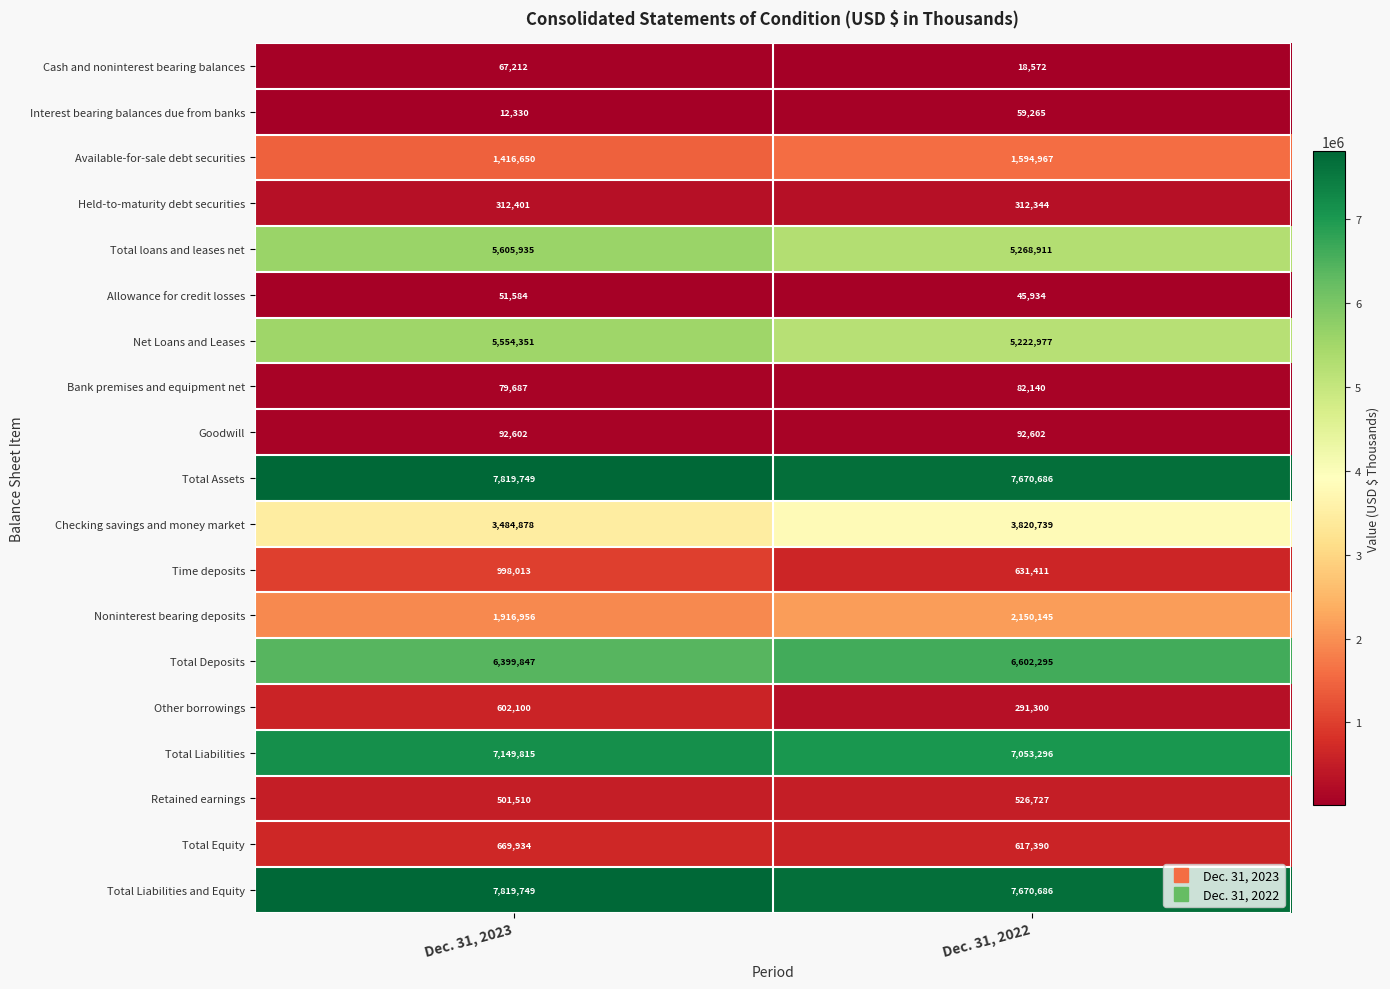

The Checking savings and money market series shows 3484878 at Dec. 31, 2023. True or false?

True